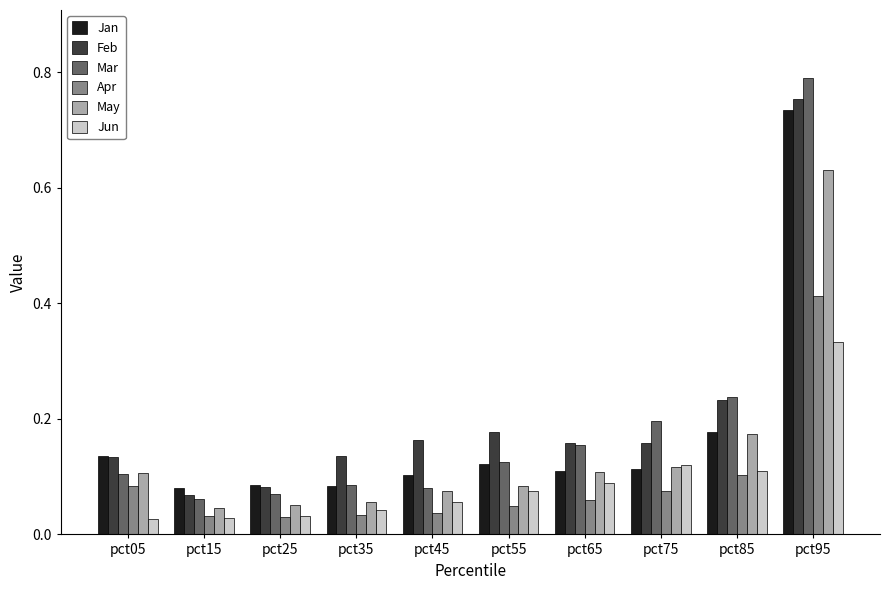

How many data points does each series have?

10